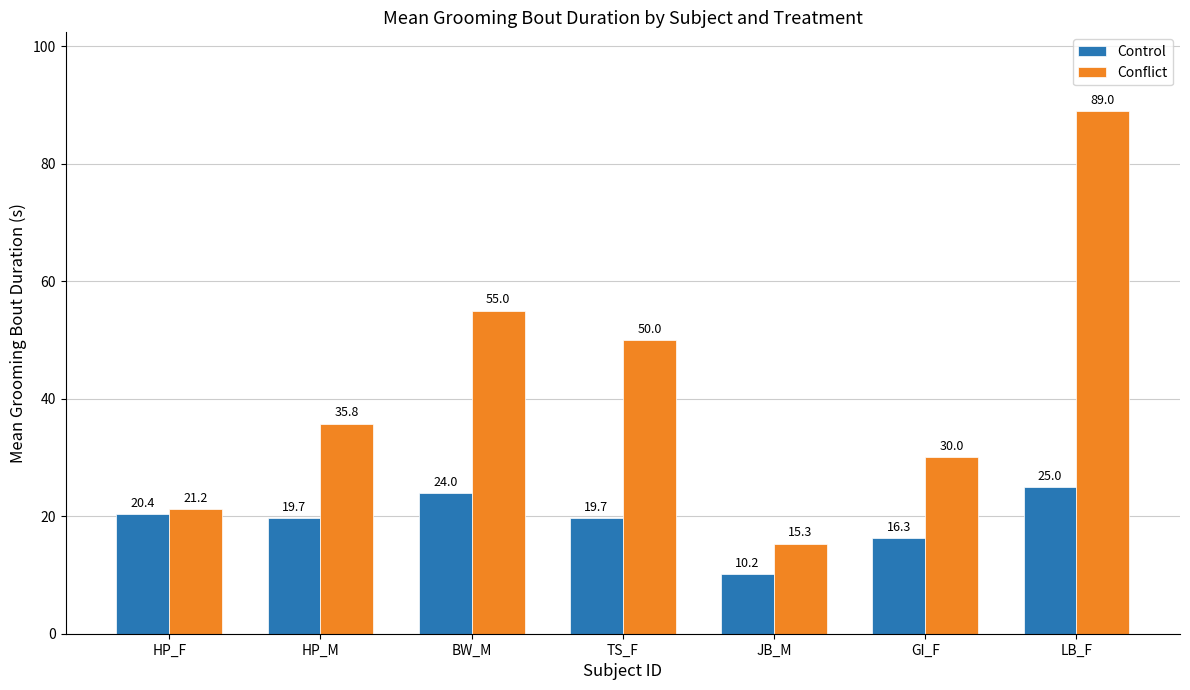

Is the value of Conflict at HP_F greater than the value of Control at BW_M?

No